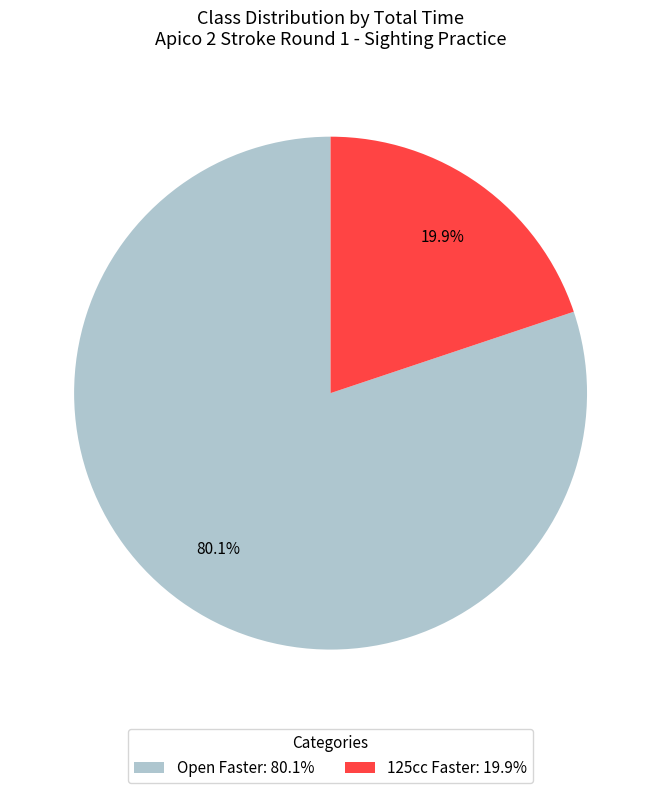

What percentage is NOT represented by Open Faster?

19.9%